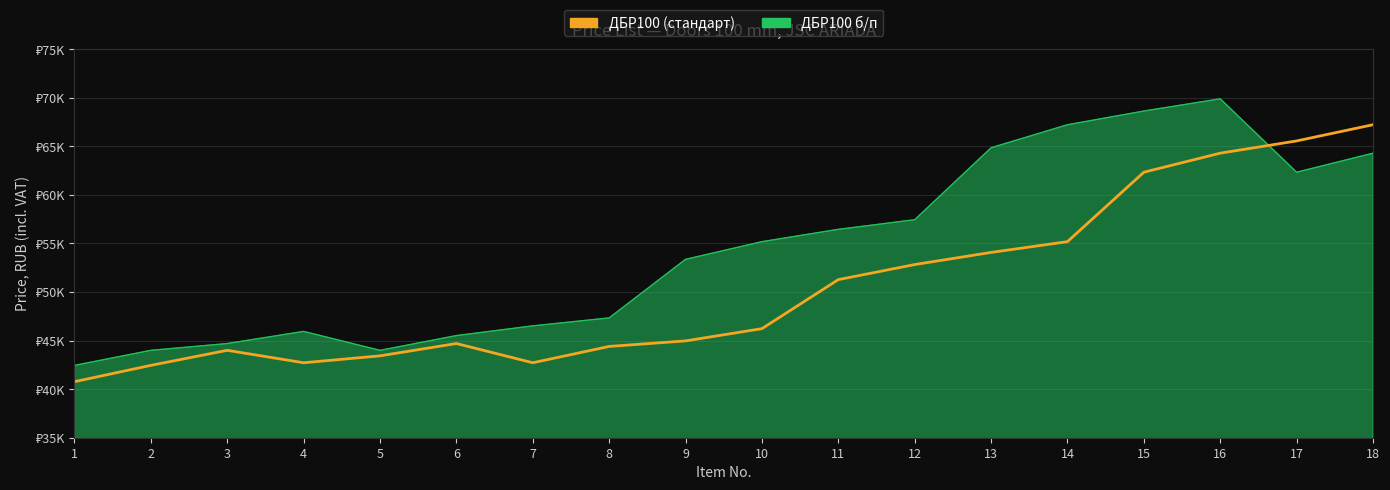

The value at 4 is 42720. True or false?

True